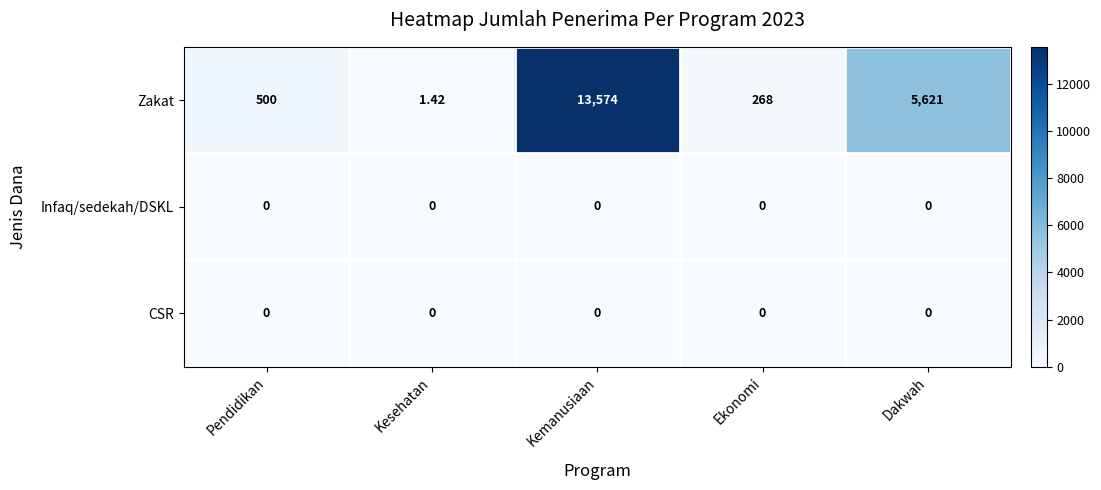

At how many categories does at least one series exceed 11300?

1